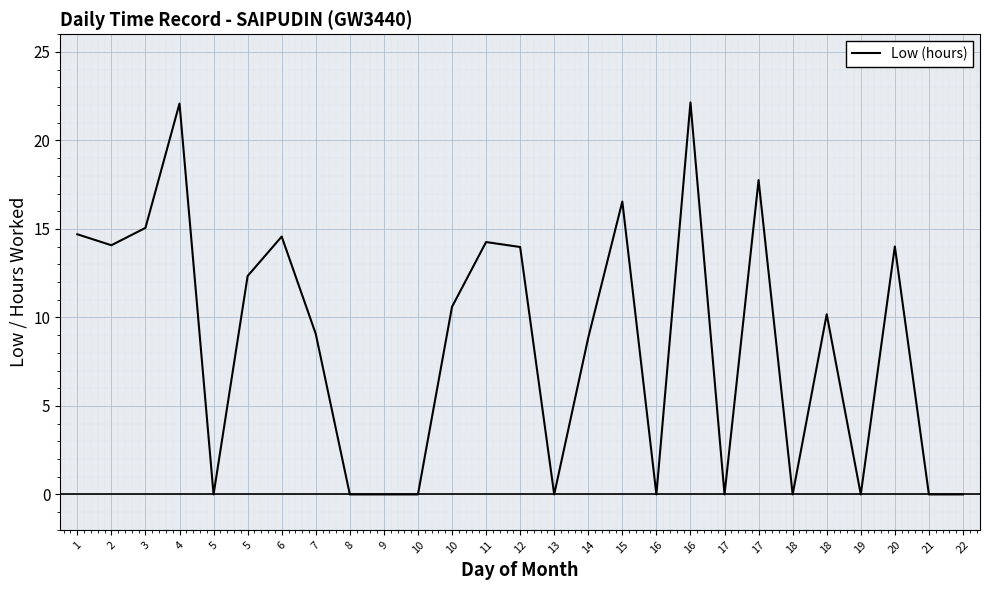

Where is the data nearest to the value 11?

10